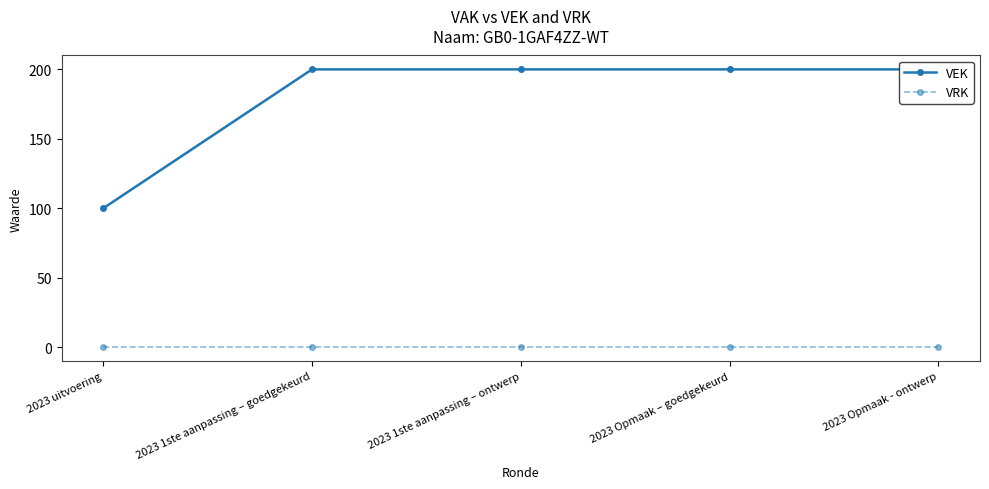

True or false: VRK and VEK cross at least once.

False